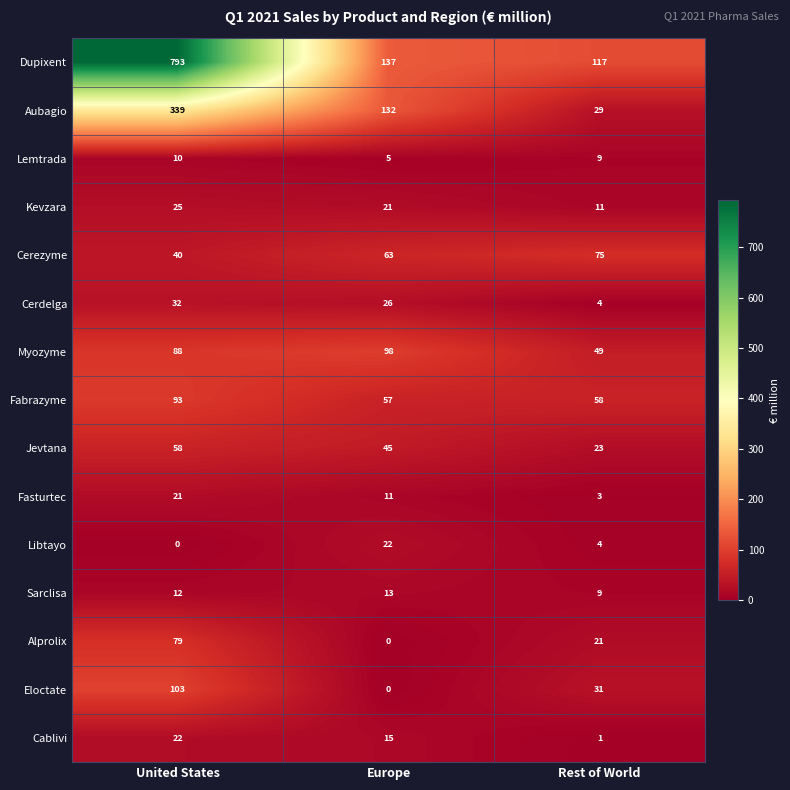

Which series has the largest total across all categories?

Dupixent